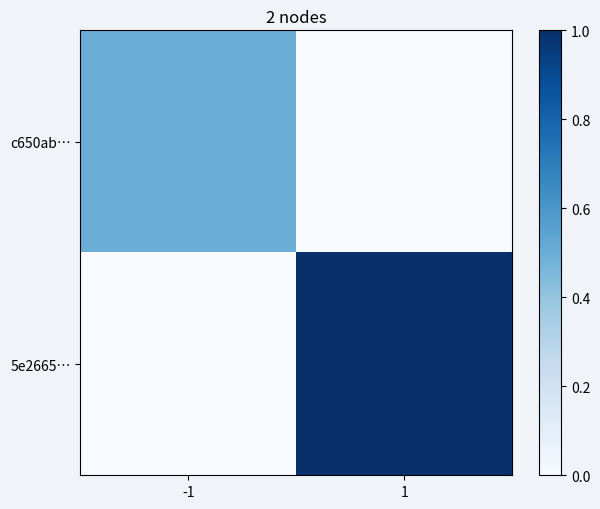

Reading left to right, extract all data points from this chart.

c650ab…: -1=0.5	1=0.0
5e2665…: -1=0.0	1=1.0